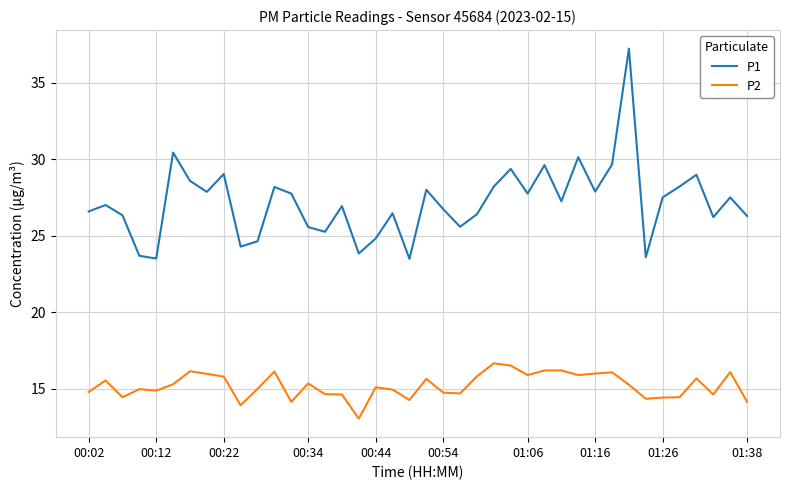

True or false: P2 has more than 0 interior local peaks.

True